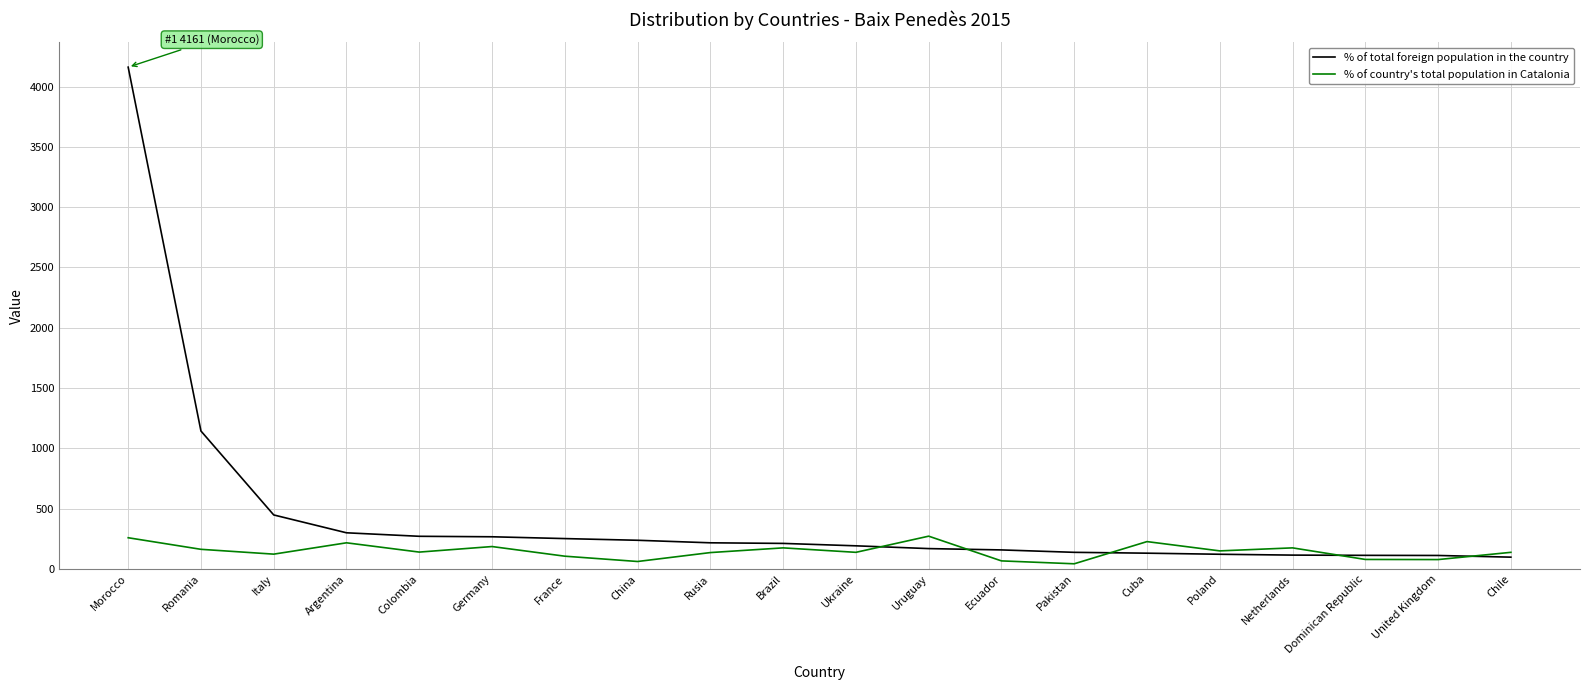

What is the lowest value of the % of total foreign population in the country series?

98